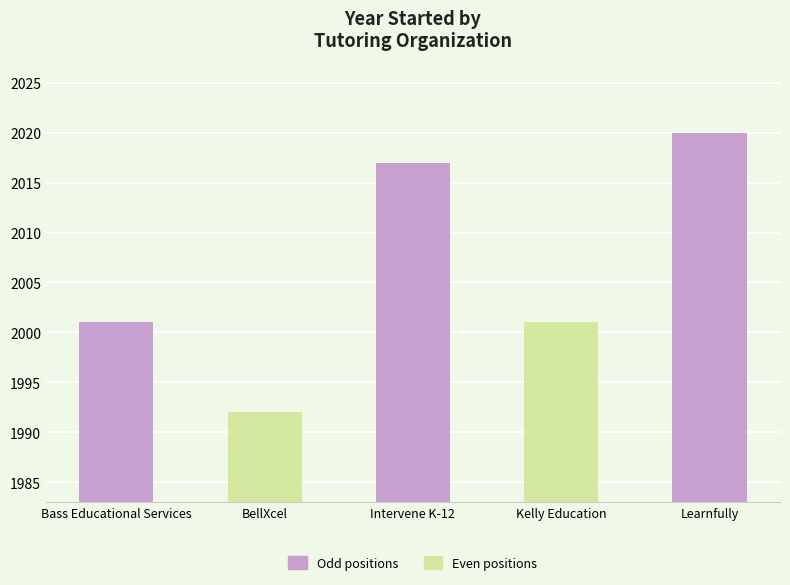

What is the value of the 1st bar from the left?

2001